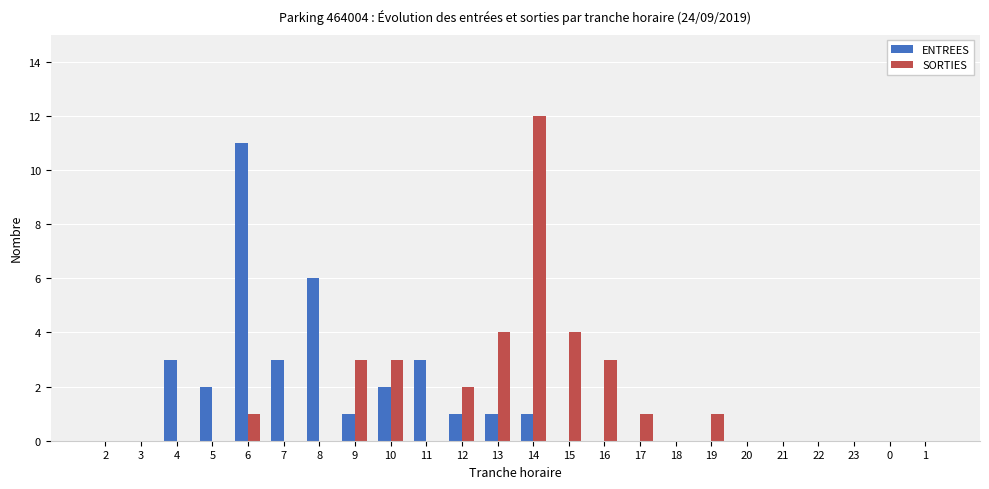

The value of SORTIES at 9 is 2. True or false?

False